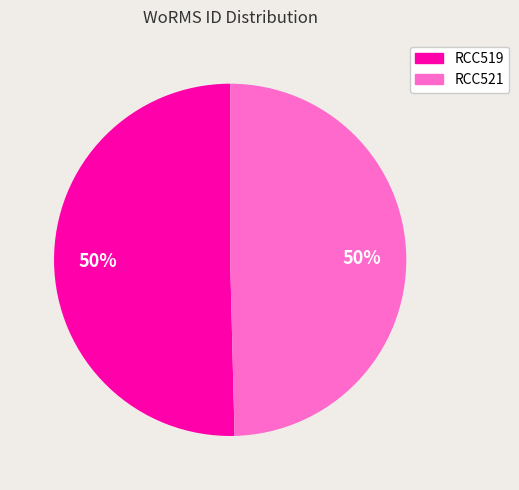

How many segments does this pie chart have?

2